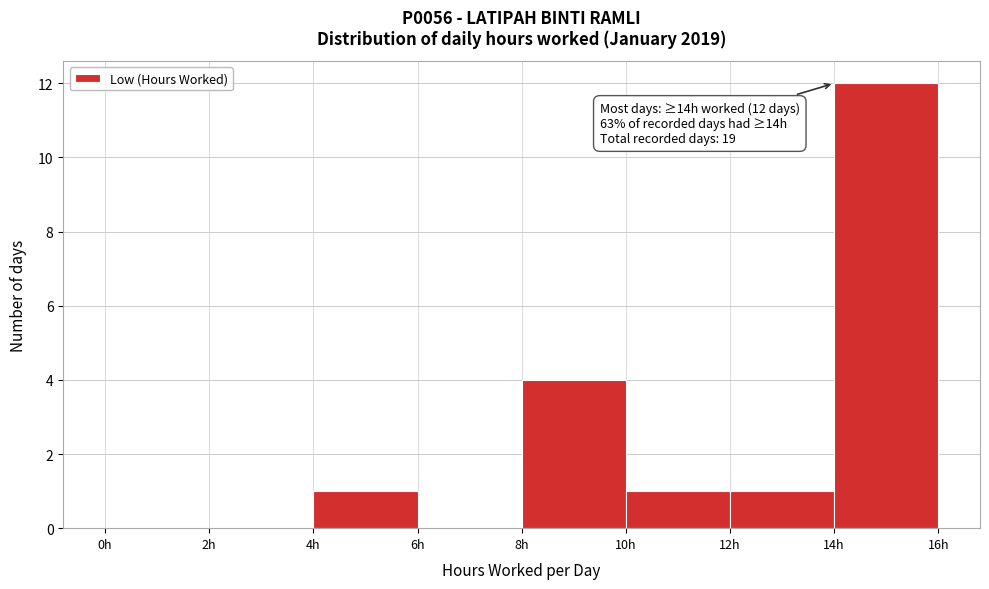

Which range on the x-axis has the tallest bar?

14 to 16